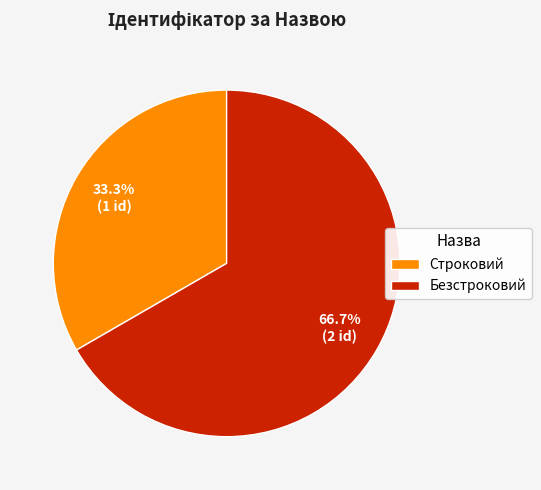

Combined, what portion of the pie is Строковий and Безстроковий?

100.0%